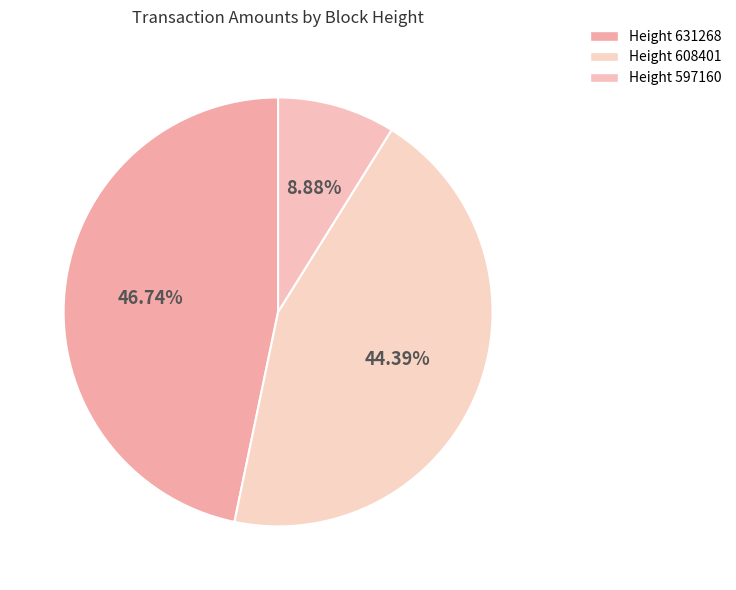

To the nearest percent, what is the average slice percentage?

33%